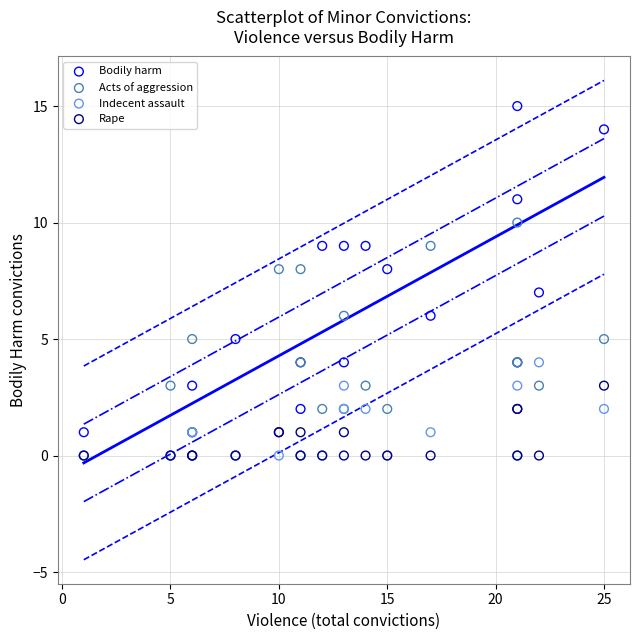

Which series has the largest Y range (max minus min)?

Bodily harm